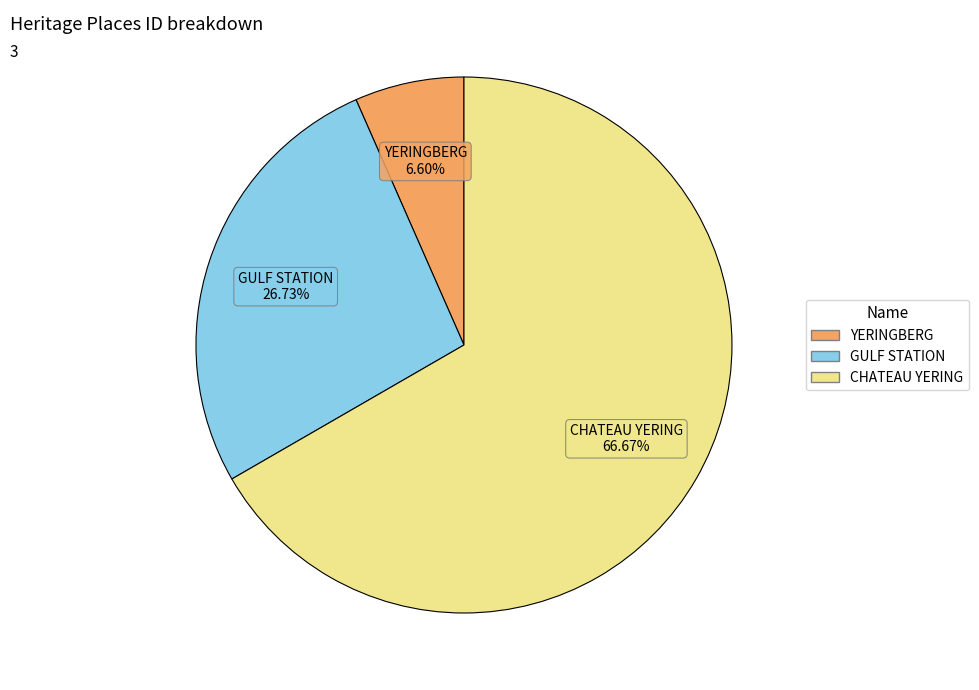

Is the sum of GULF STATION and CHATEAU YERING greater than half?

Yes